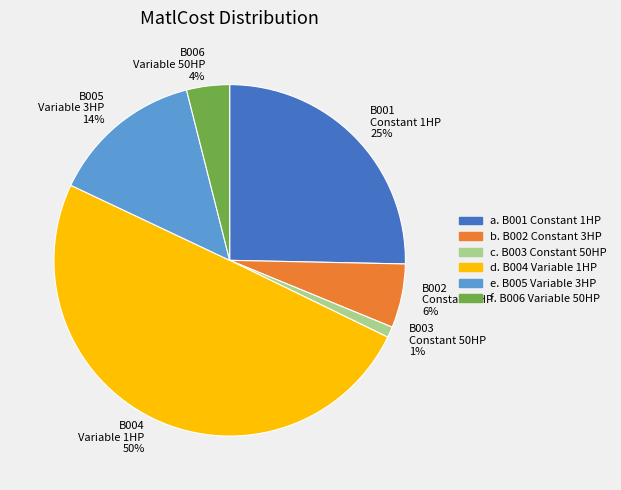

To the nearest percent, what is the average slice percentage?

17%